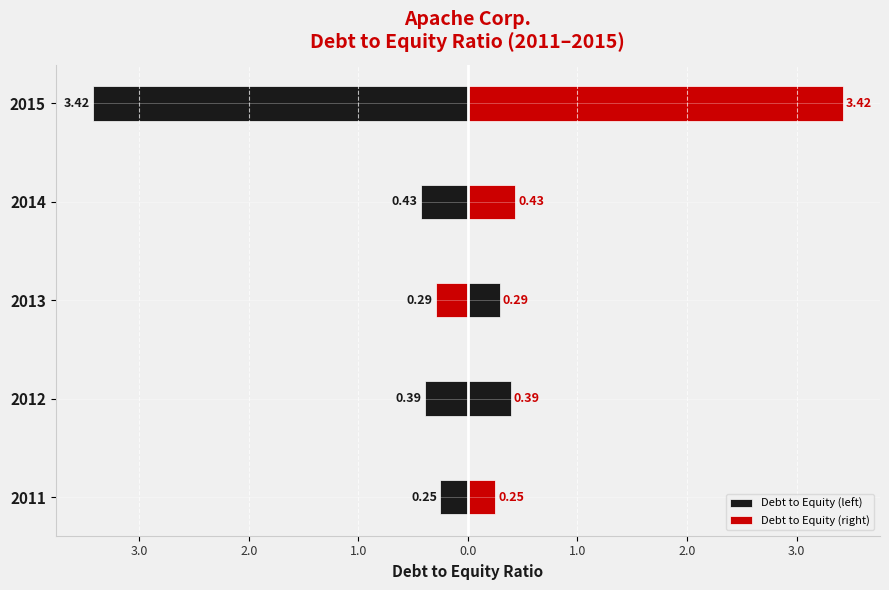

What is the sum of all Debt to Equity (right) values?

4.8